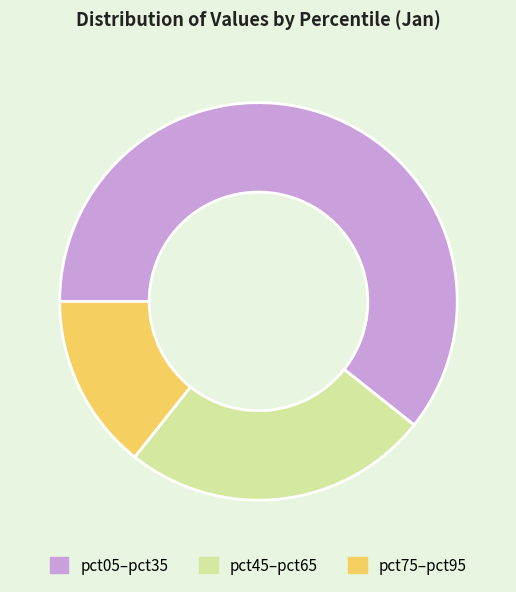

Is it true that pct05–pct35 is 61% of the pie?

True